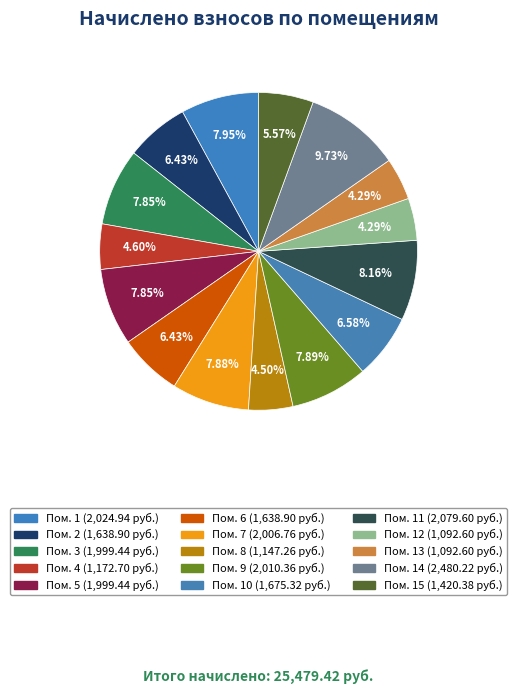

How many segments does this pie chart have?

15